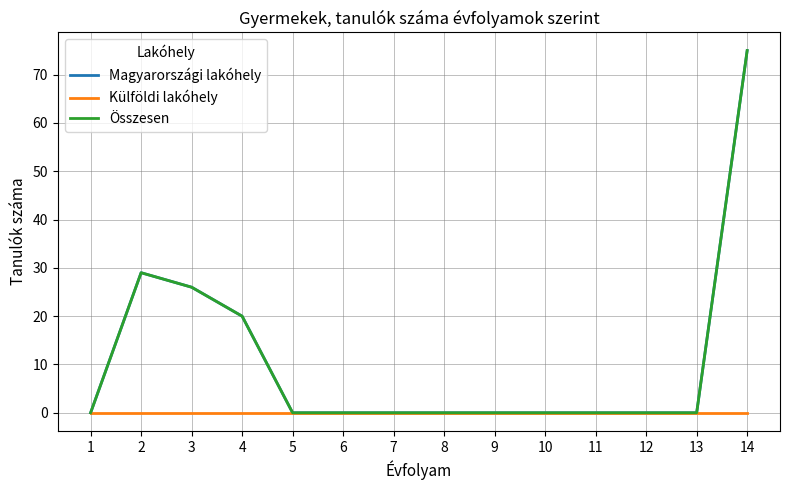

At which label is Összesen closest to 37?

2